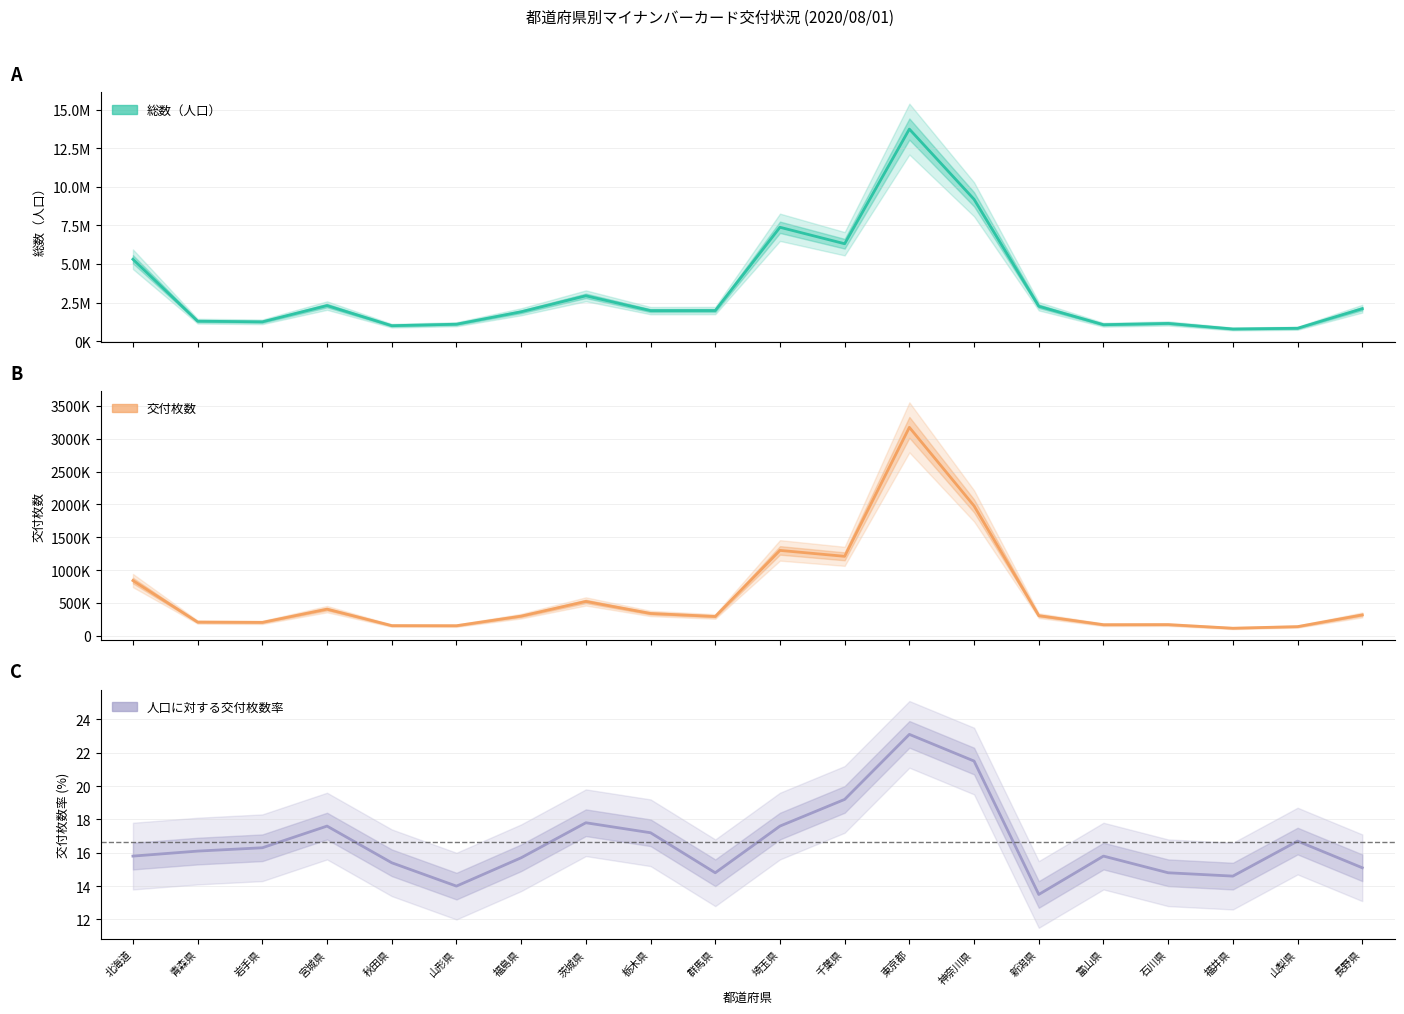

What is the sum of the 人口に対する交付枚数率 values at 福島県 and 山梨県?

32.4